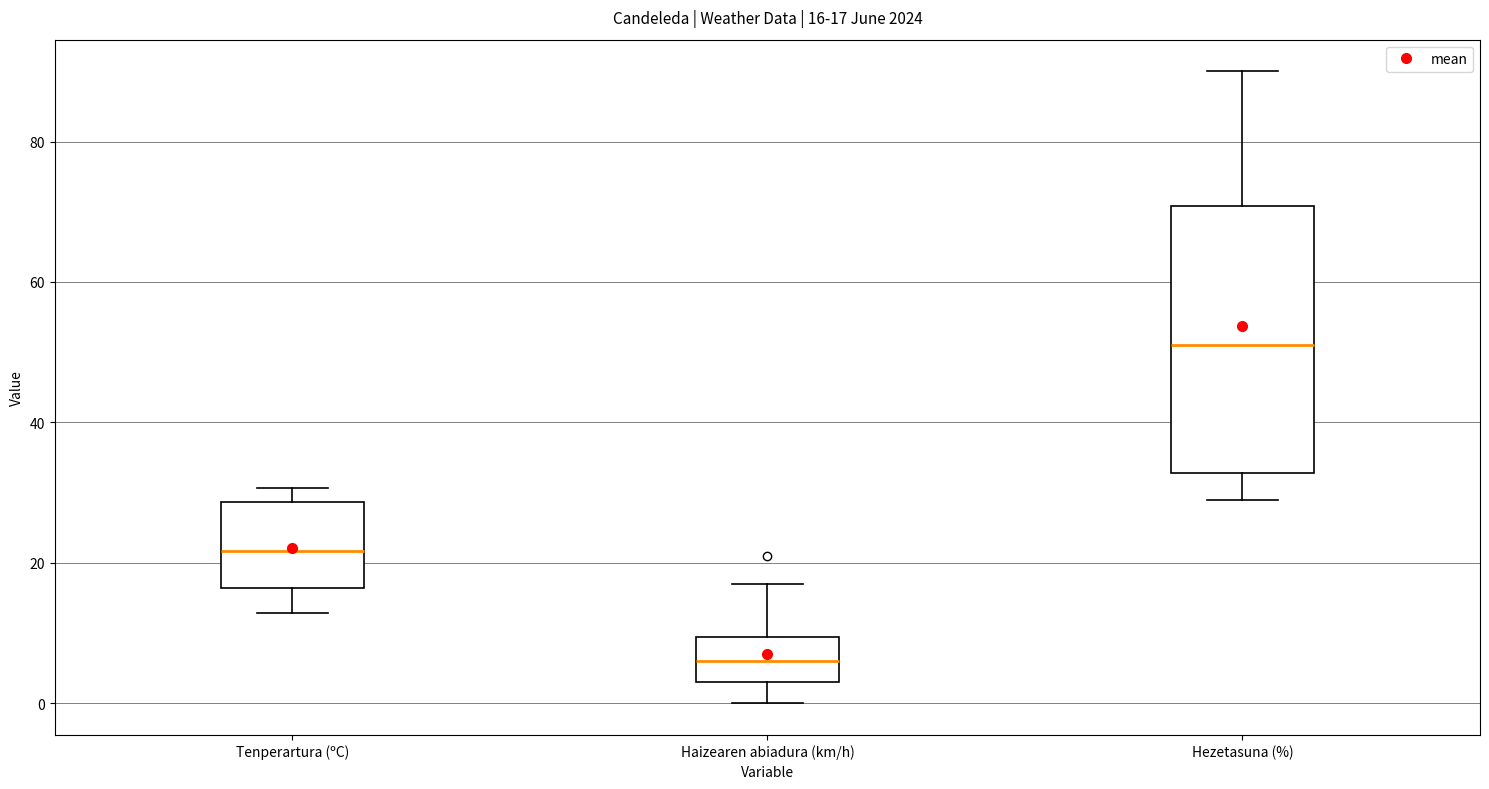

Which box's median line is the highest?

Hezetasuna (%)